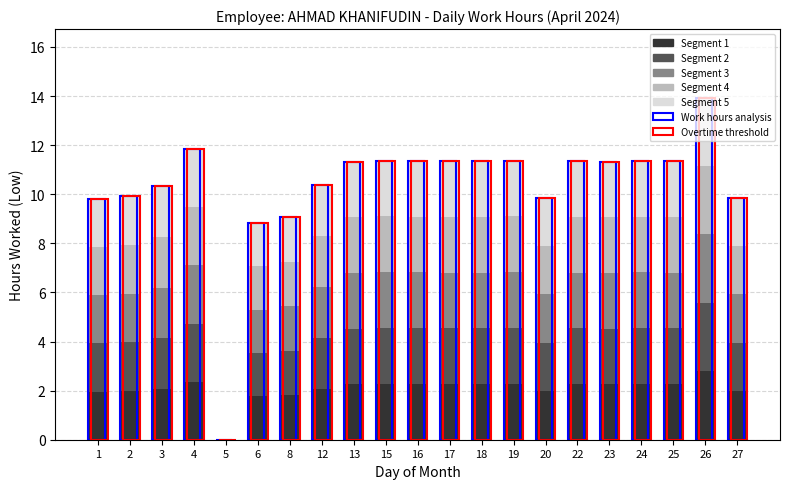

What is the sum of the values at 5 and 13?

2.3